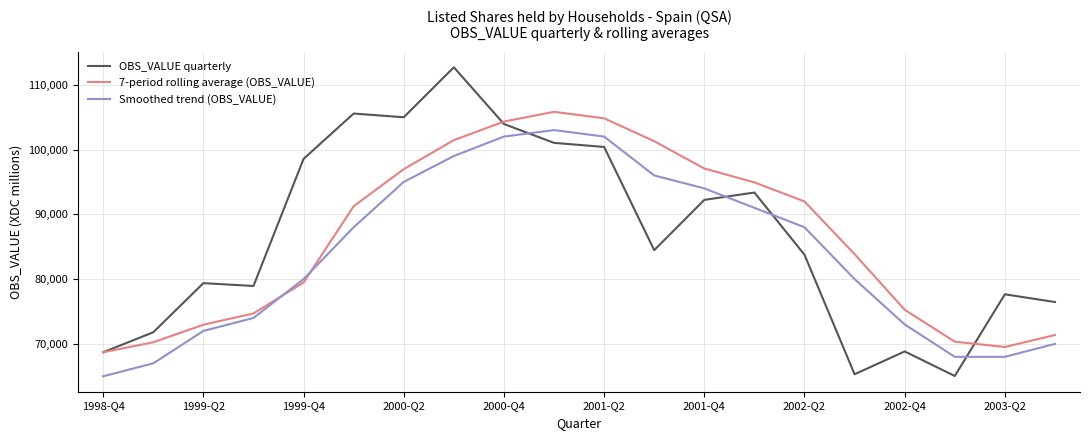

After their last crossing, which series has the higher values: Smoothed trend (OBS_VALUE) or 7-period rolling average (OBS_VALUE)?

7-period rolling average (OBS_VALUE)